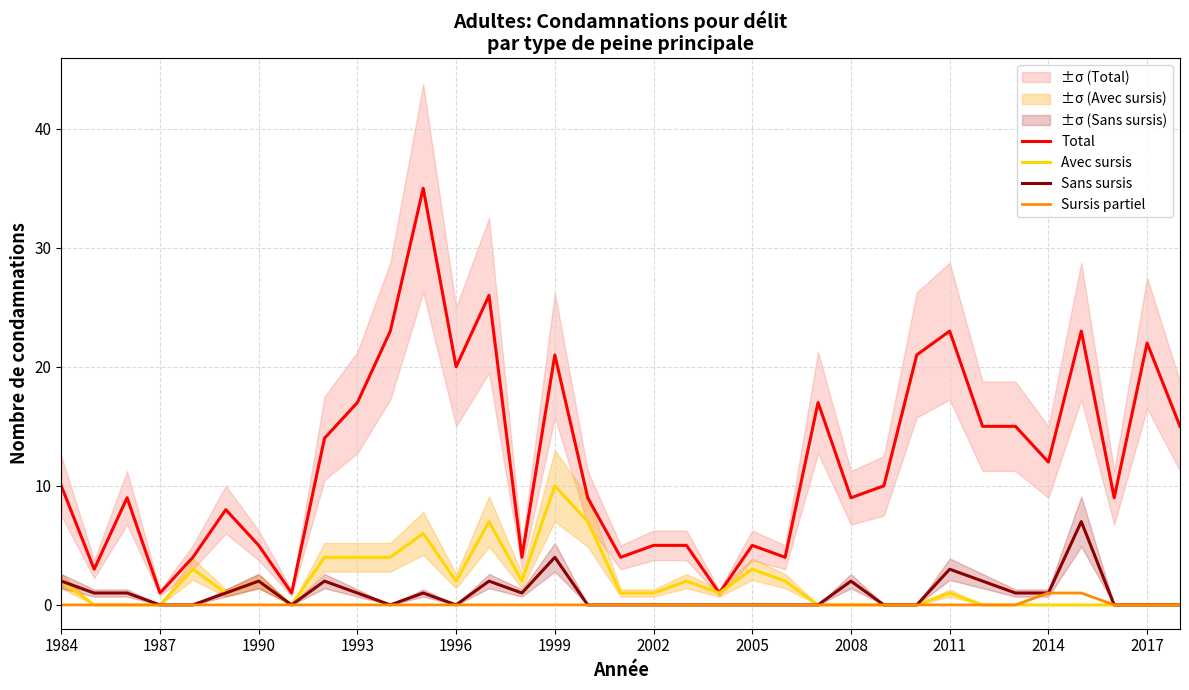

True or false: Sursis partiel and Total cross at least once.

False